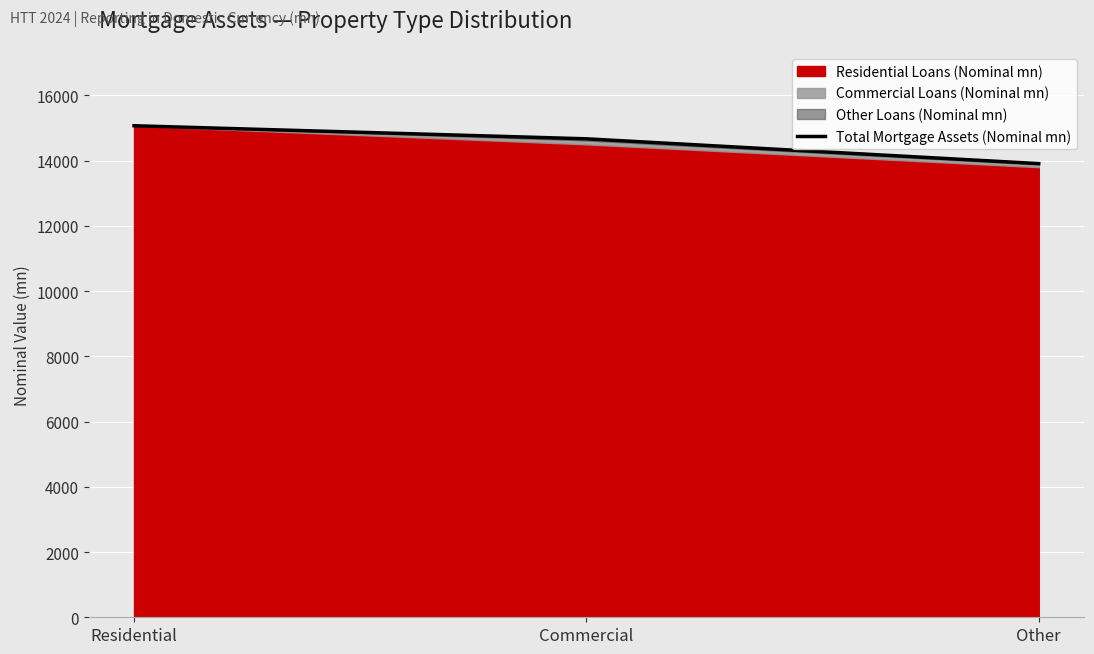

What is the change in value from Commercial to Other?

-760.0